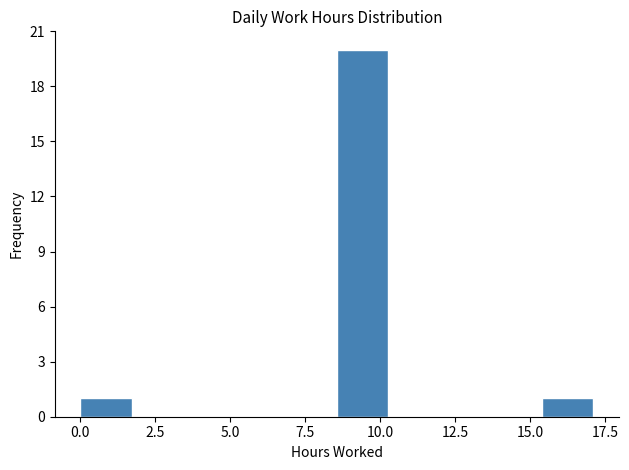

Read against the x-axis, roughly where is the centre of the tallest bar?

9.5